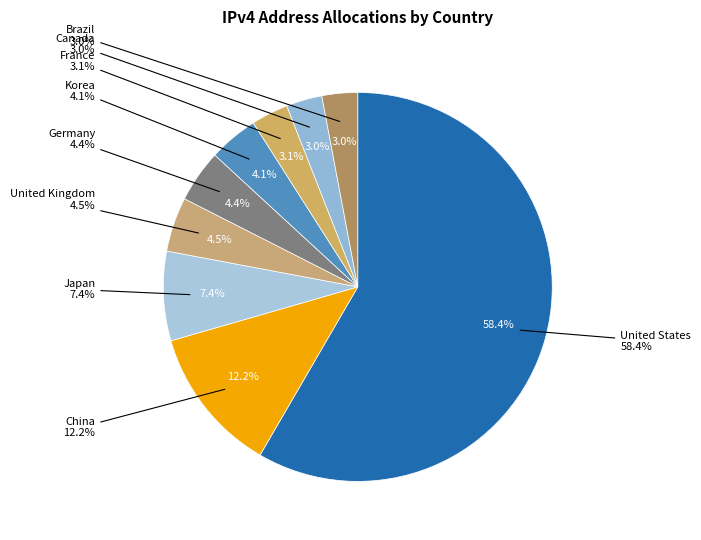

Which category has the biggest portion of the pie?

United States of America